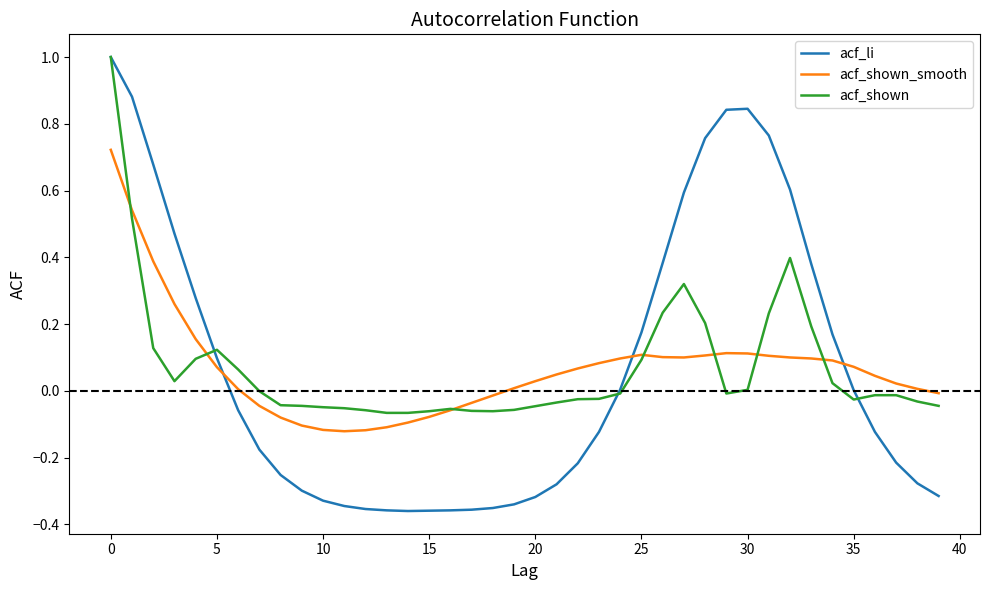

Which series ends up on top after the final intersection of acf_li and acf_shown_smooth?

acf_shown_smooth